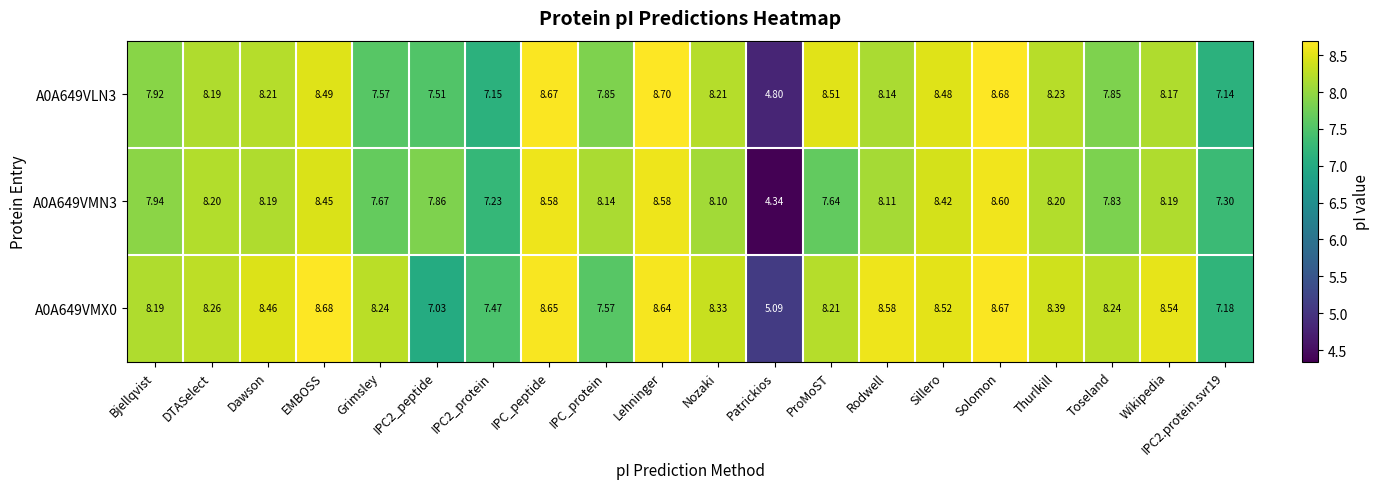

Rank the series by their maximum value, from highest to lowest.

A0A649VLN3, A0A649VMX0, A0A649VMN3